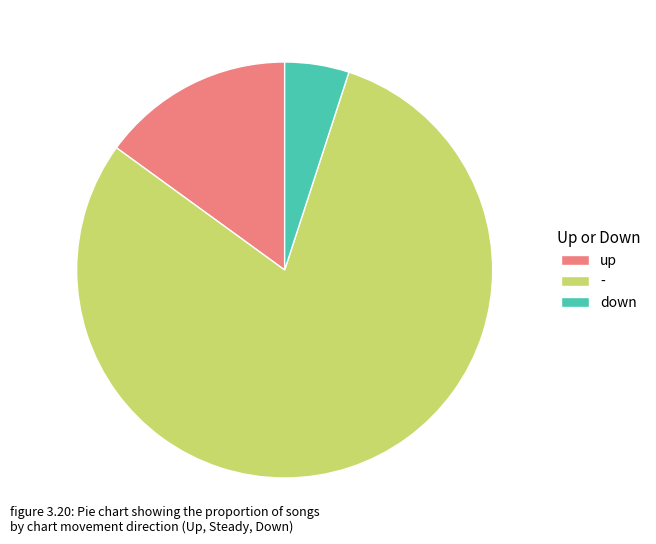

Is it true that - is 80% of the pie?

True